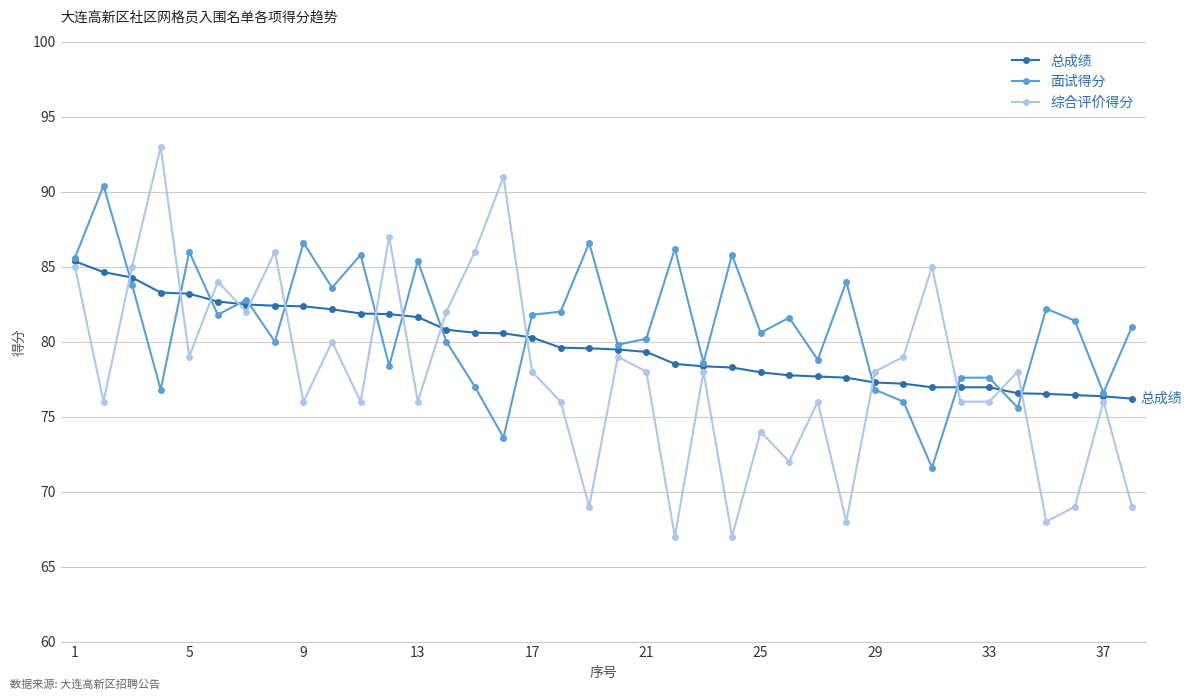

How many series are shown in this chart?

3